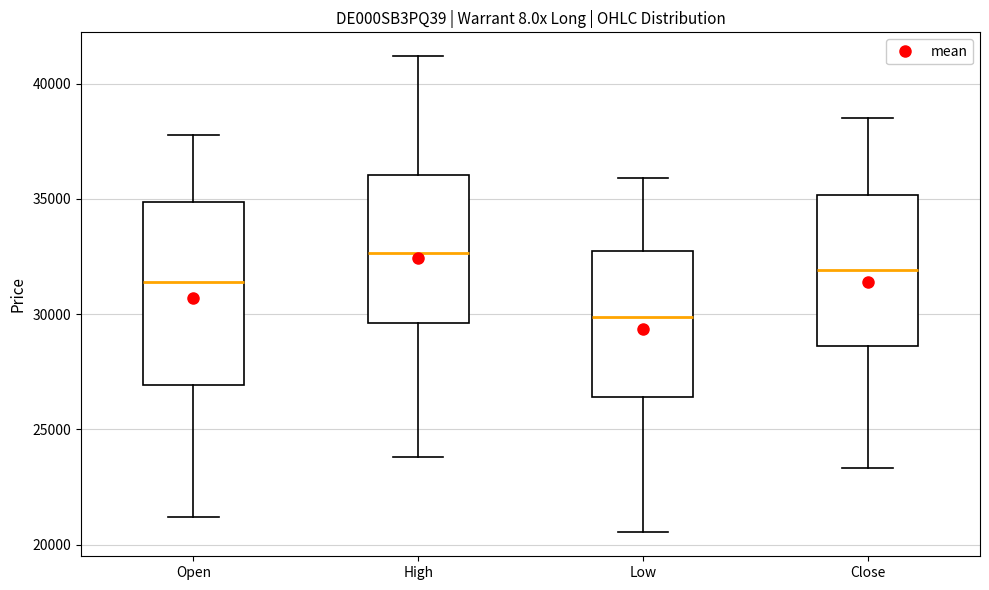

Reading left to right, transcribe this box plot: for each box, give where its median line is, the range the box spans, and where its two whiskers end, as read against the y-axis. The values are not printed on the chart, so give them approximately, as read against the axis.

Open: median 31500, box 27000 to 35000, whiskers 21000 to 38000
High: median 32500, box 29500 to 36000, whiskers 24000 to 41000
Low: median 30000, box 26500 to 32500, whiskers 20500 to 36000
Close: median 32000, box 28500 to 35000, whiskers 23500 to 38500